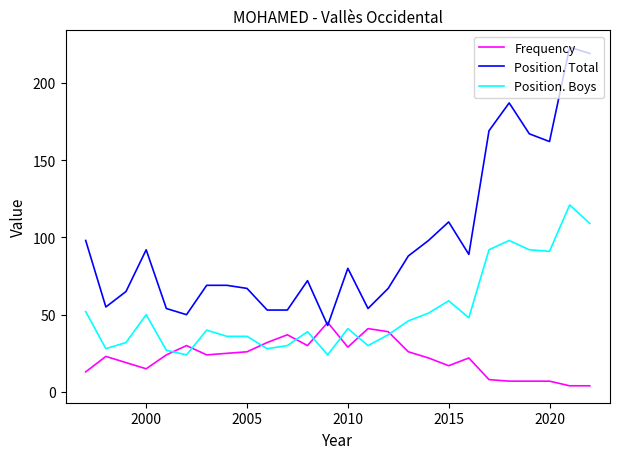

Which series has the largest total across all categories?

Position. Total